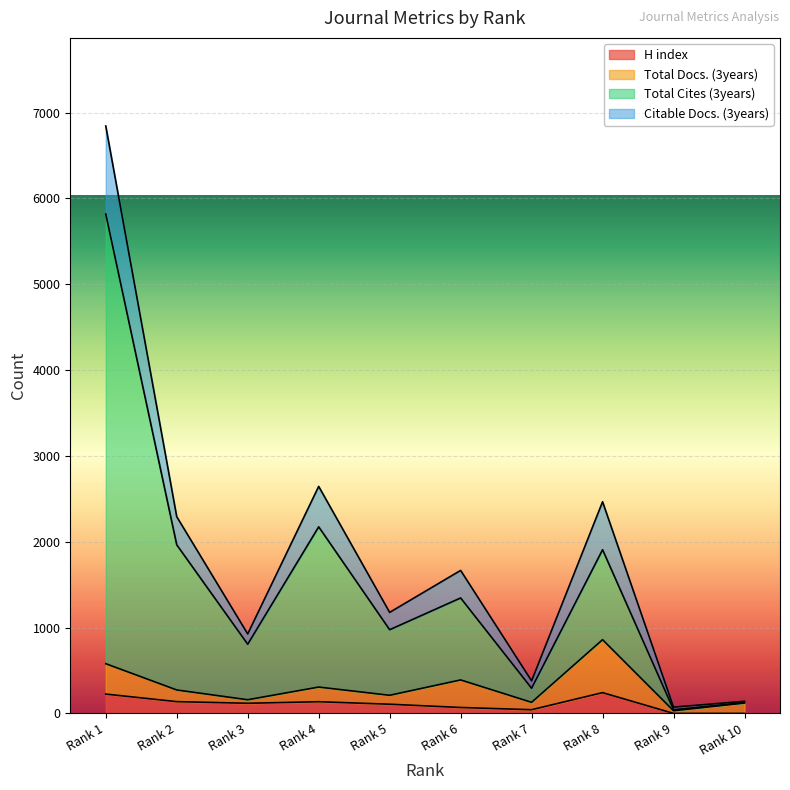

The value of H index at Rank 1 is 225. True or false?

True